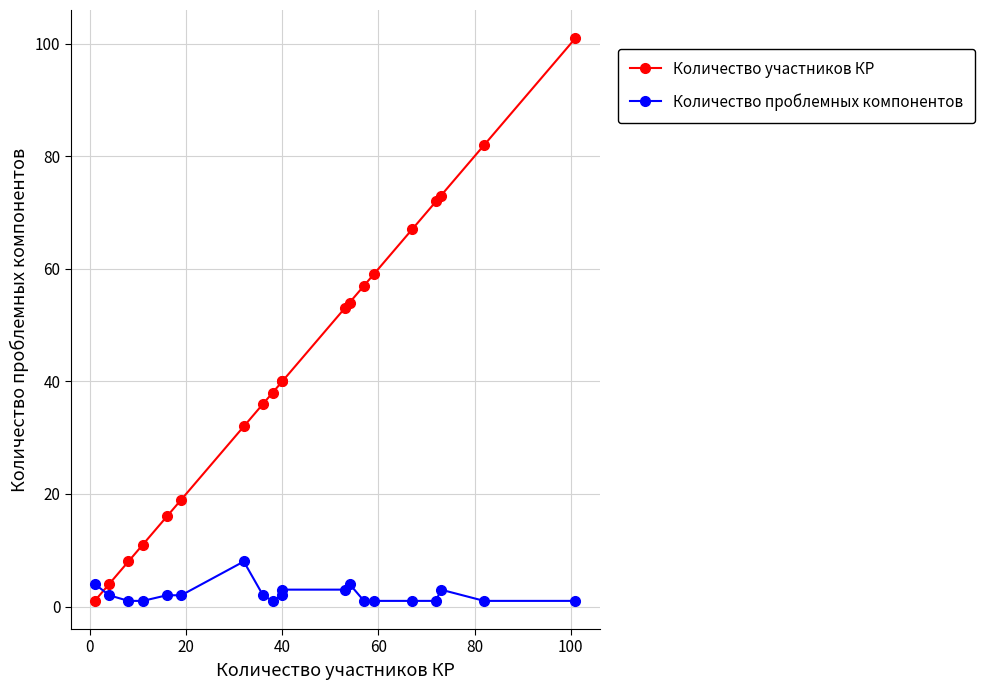

What is the difference between the second highest and minimum values in the Количество участников КР series?

81